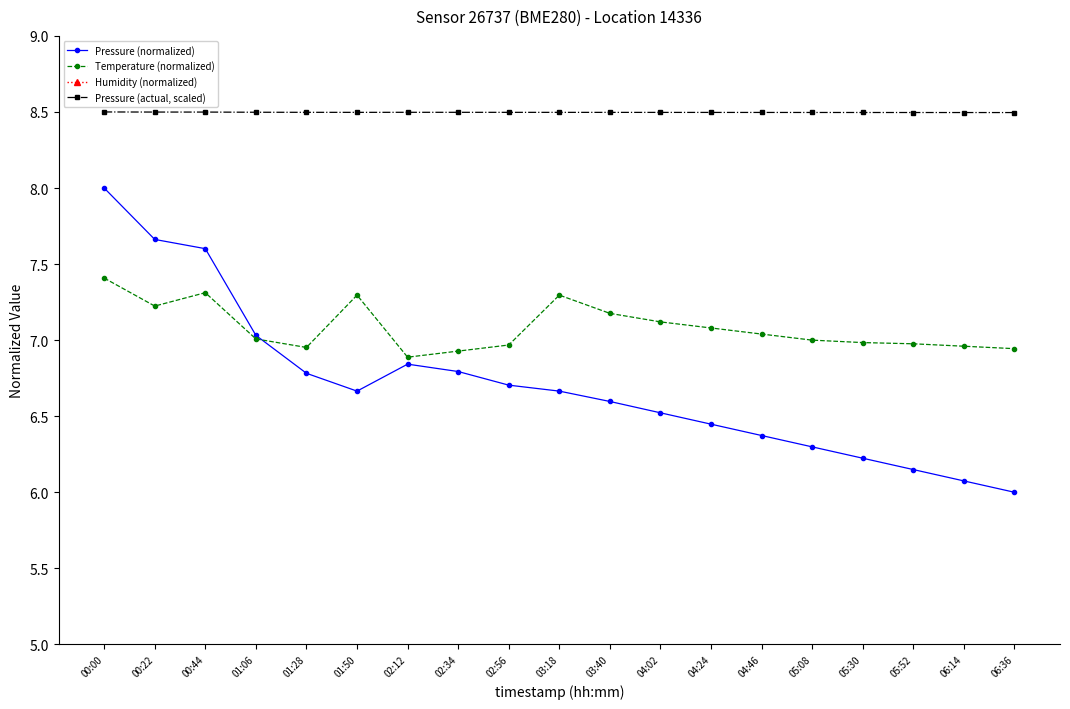

How many series are shown in this chart?

4